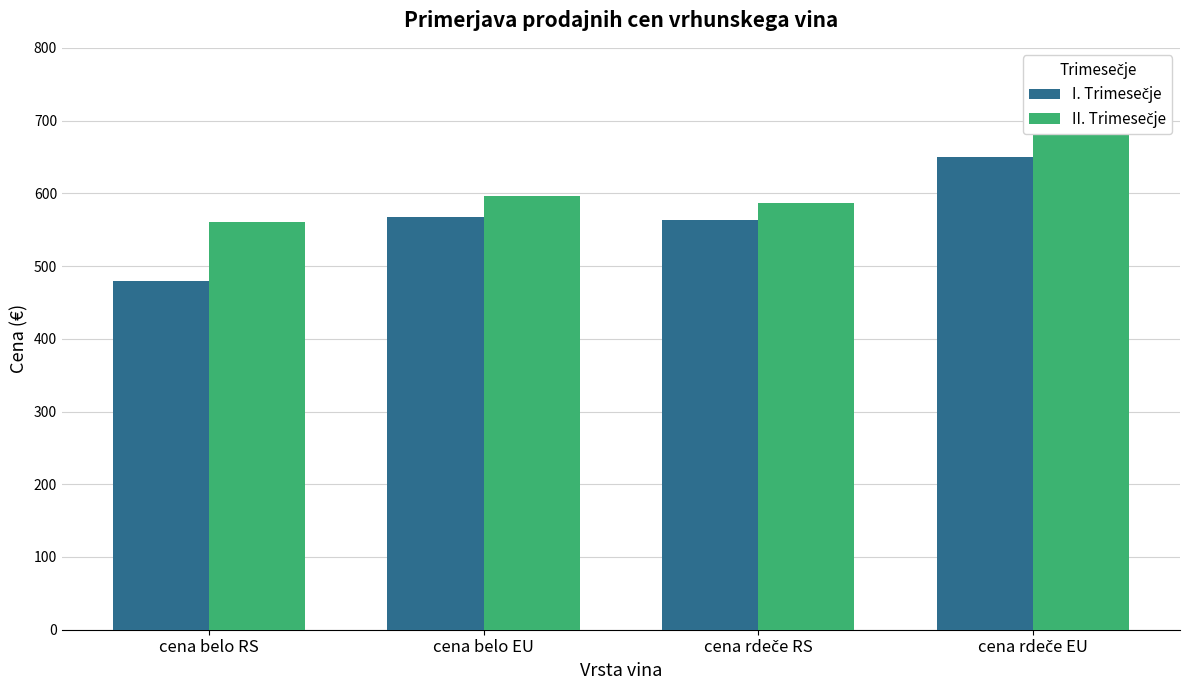

What is the difference between the second highest and second lowest values in the I. Trimesečje series?

4.6